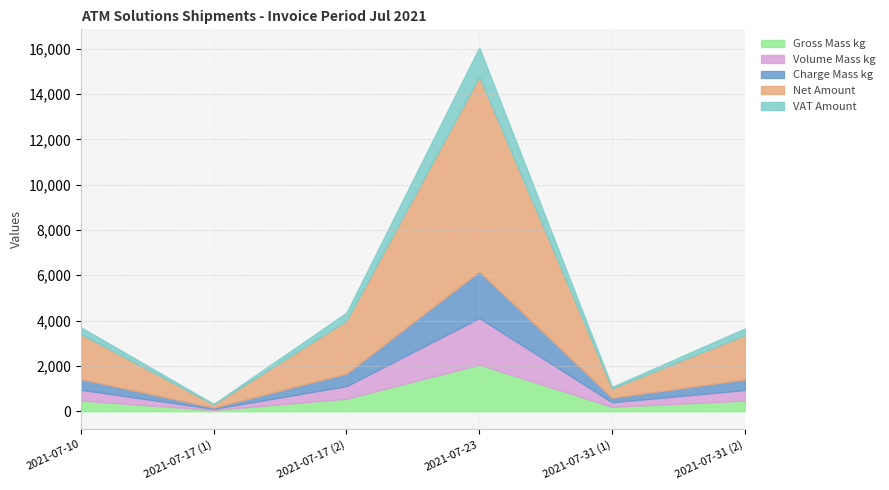

What is the difference between the maximum and minimum values in the Gross Mass kg series?

2002.2